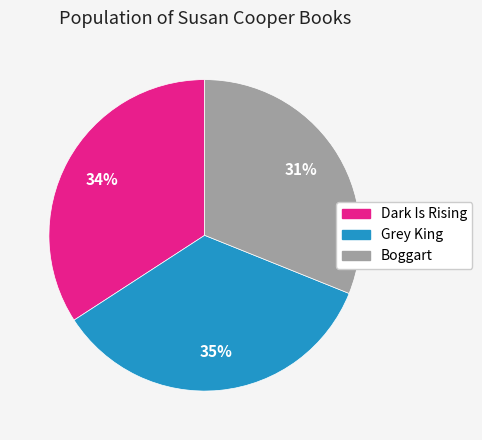

How many segments does this pie chart have?

3